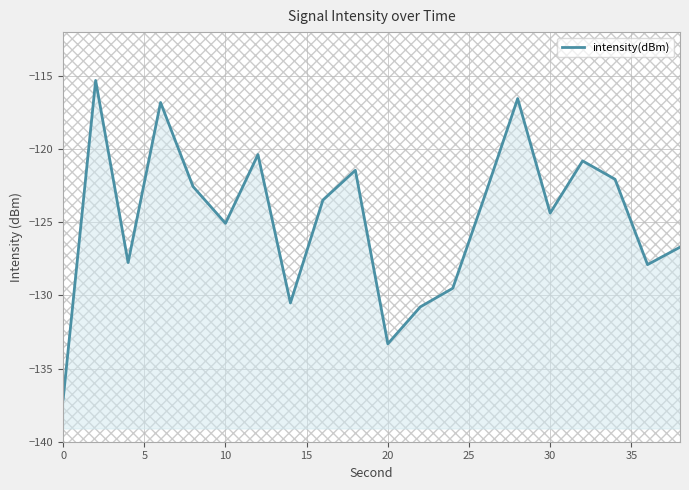

The chart shows a value of -166.6 at 30. True or false?

False